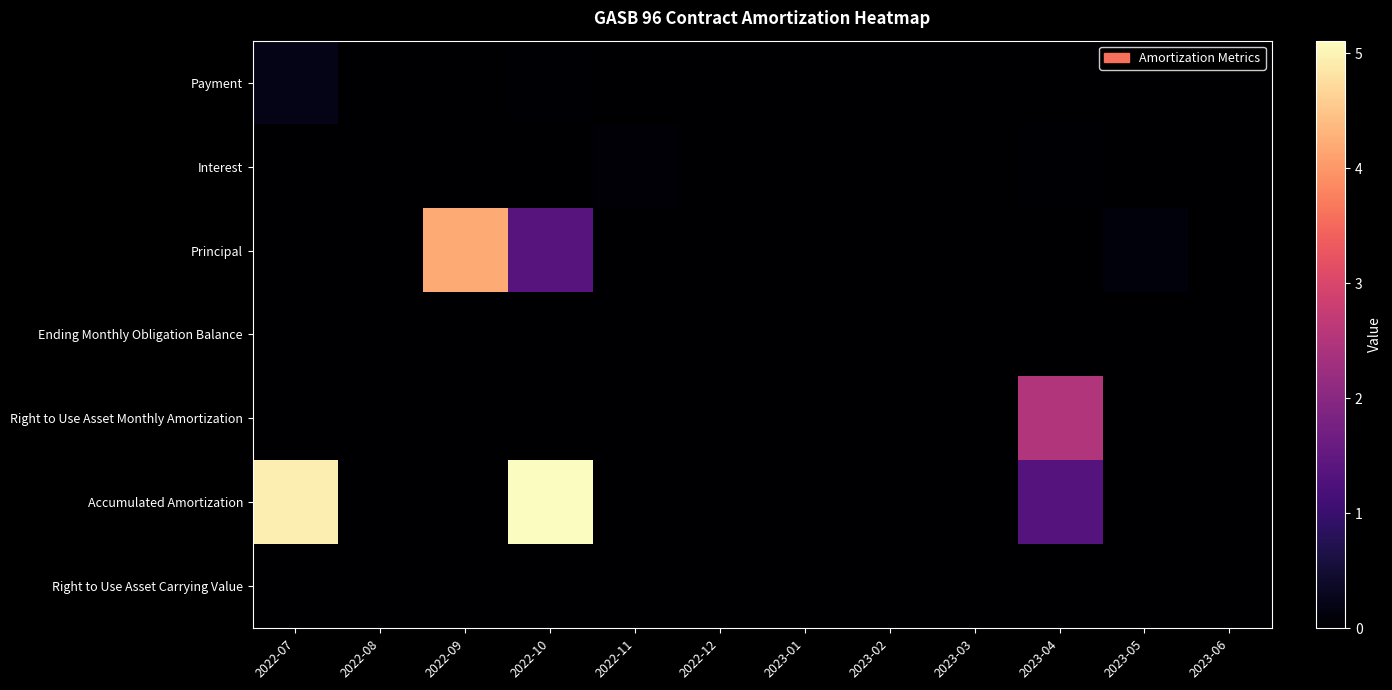

Reading left to right, transcribe all the data shown in this chart.

Payment: 2022-07=0.2	2022-08=0.0	2022-09=0.0	2022-10=0.0	2022-11=0.0	2022-12=0.0	2023-01=0.0	2023-02=0.0	2023-03=0.0	2023-04=0.0	2023-05=0.0	2023-06=0.0
Interest: 2022-07=0.0	2022-08=0.0	2022-09=0.0	2022-10=0.0	2022-11=0.1	2022-12=0.0	2023-01=0.0	2023-02=0.0	2023-03=0.0	2023-04=0.0	2023-05=0.0	2023-06=0.0
Principal: 2022-07=0.0	2022-08=0.0	2022-09=4.2	2022-10=1.4	2022-11=0.0	2022-12=0.0	2023-01=0.0	2023-02=0.0	2023-03=0.0	2023-04=0.0	2023-05=0.1	2023-06=0.0
Ending Monthly Obligation Balance: 2022-07=0.0	2022-08=0.0	2022-09=0.0	2022-10=0.0	2022-11=0.0	2022-12=0.0	2023-01=0.0	2023-02=0.0	2023-03=0.0	2023-04=0.0	2023-05=0.0	2023-06=0.0
Right to Use Asset Monthly Amortization: 2022-07=0.0	2022-08=0.0	2022-09=0.0	2022-10=0.0	2022-11=0.0	2022-12=0.0	2023-01=0.0	2023-02=0.0	2023-03=0.0	2023-04=2.5	2023-05=0.0	2023-06=0.0
Accumulated Amortization: 2022-07=4.9	2022-08=0.0	2022-09=0.0	2022-10=5.1	2022-11=0.0	2022-12=0.0	2023-01=0.0	2023-02=0.0	2023-03=0.0	2023-04=1.4	2023-05=0.0	2023-06=0.0
Right to Use Asset Carrying Value: 2022-07=0.0	2022-08=0.0	2022-09=0.0	2022-10=0.0	2022-11=0.0	2022-12=0.0	2023-01=0.0	2023-02=0.0	2023-03=0.0	2023-04=0.0	2023-05=0.0	2023-06=0.0